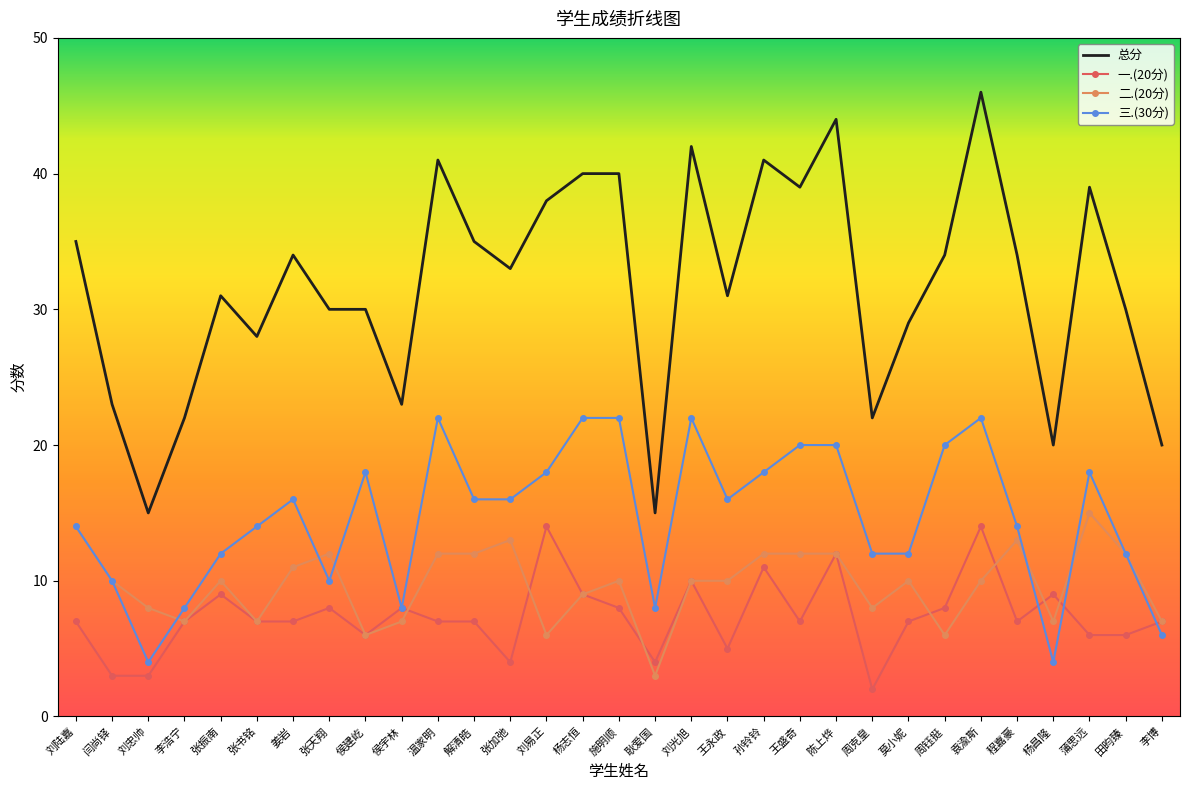

What is the total value across all series at 杨昌隆?

40